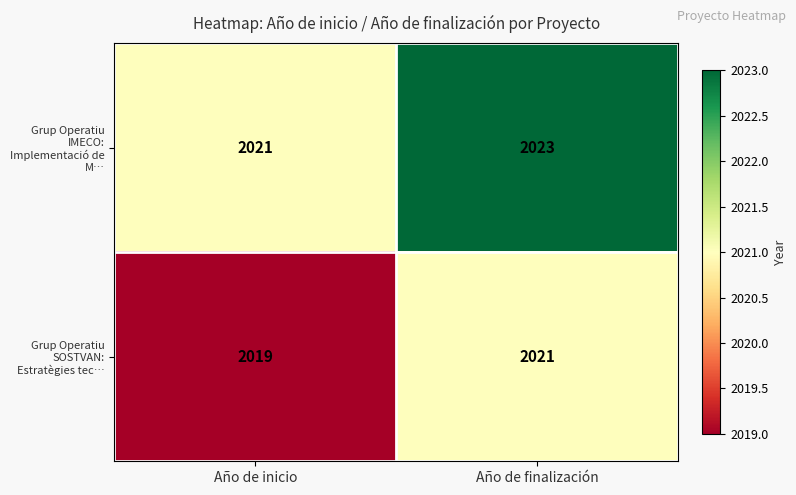

List the series in order of their peak value, highest first.

Grup Operatiu IMECO: Implementació de M…, Grup Operatiu SOSTVAN: Estratègies tec…